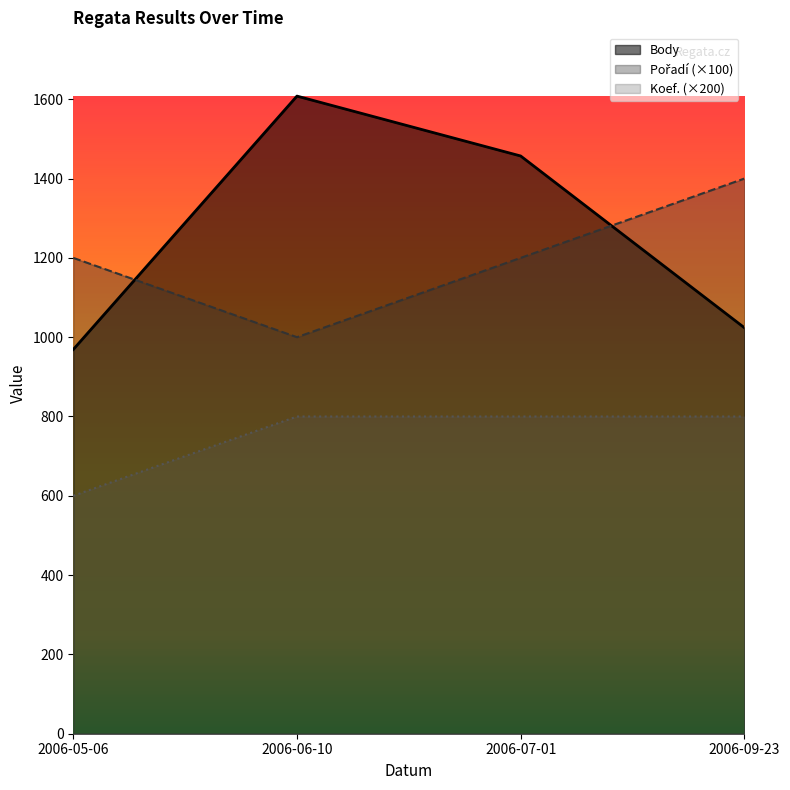

What are all the series names shown in the legend?

Body, Pořadí, Koef.